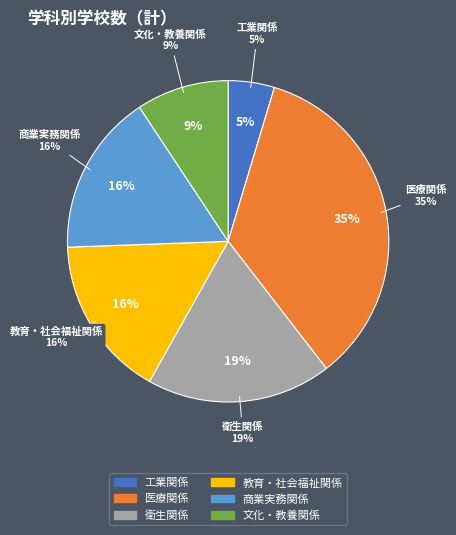

True or false: 工業関係 accounts for 5% of the total.

True